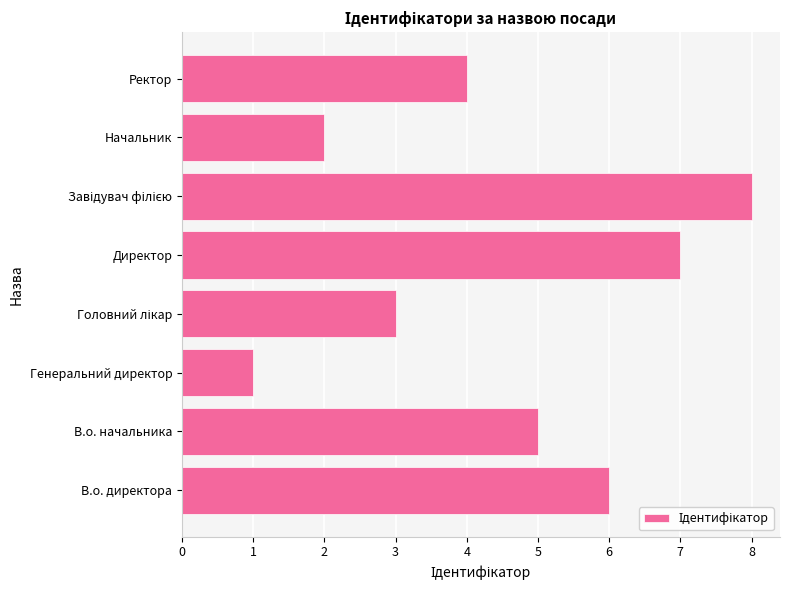

True or false: the data shows 1 at Генеральний директор.

True